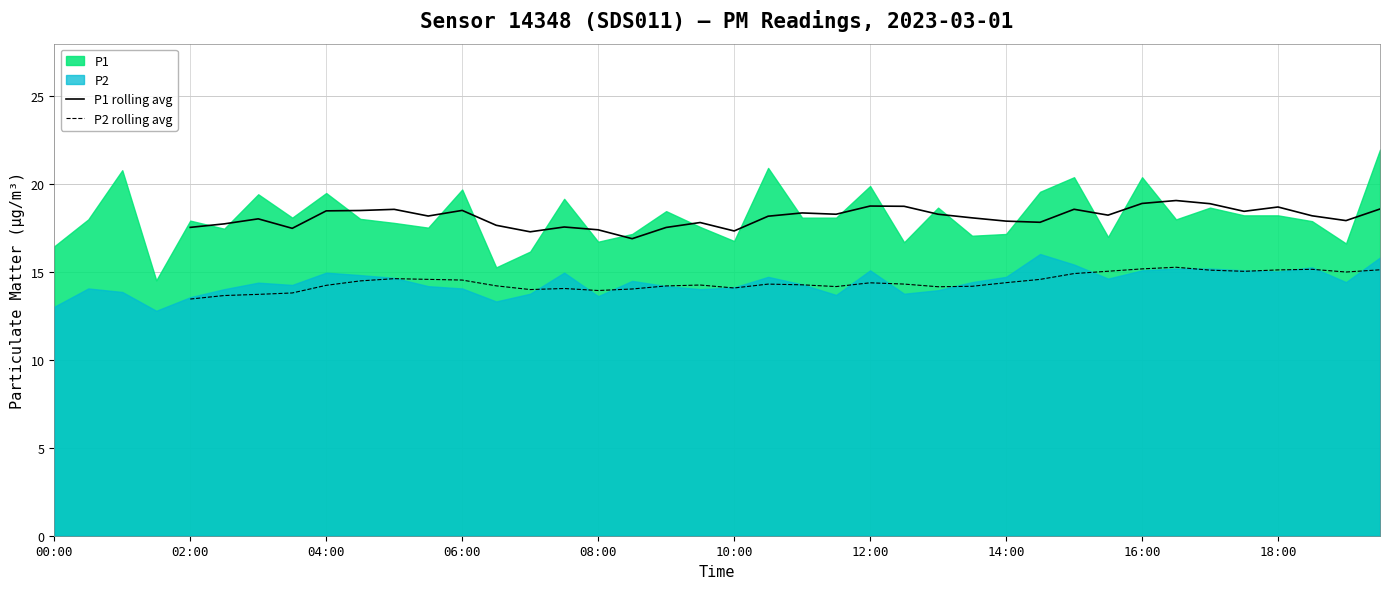

Does the chart have visible grid lines?

Yes